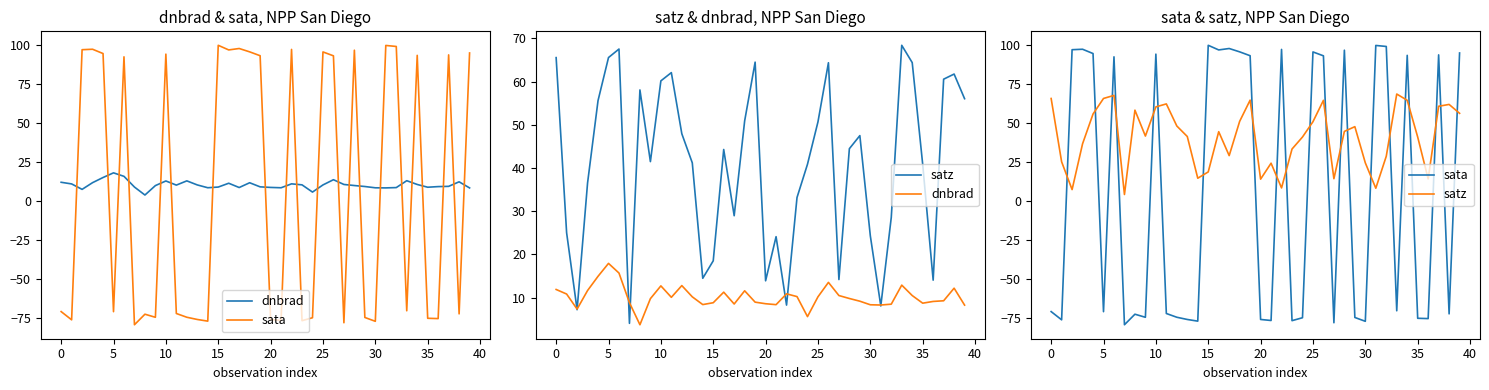

What is the value of the dnbrad point at the 1st from the left?

11.9